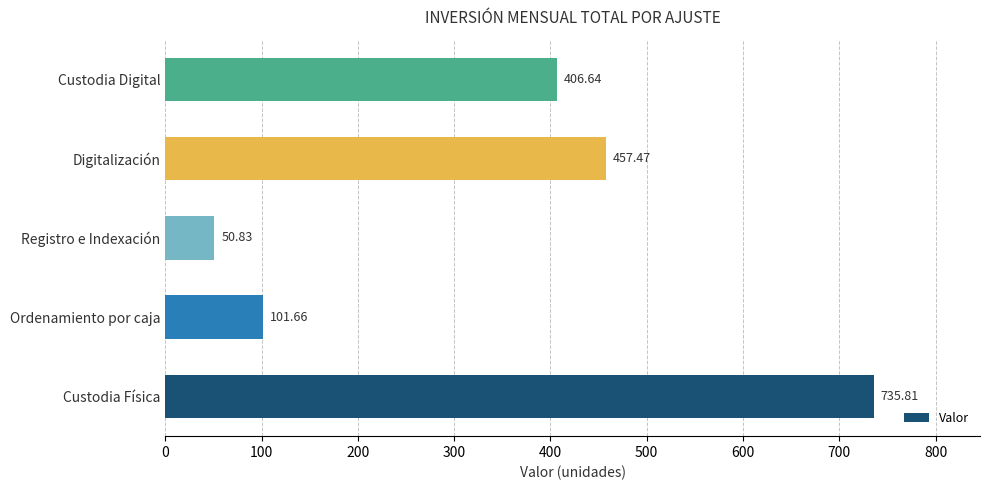

List the labels in order of value, largest first.

Custodia Física, Digitalización, Custodia Digital, Ordenamiento por caja, Registro e Indexación